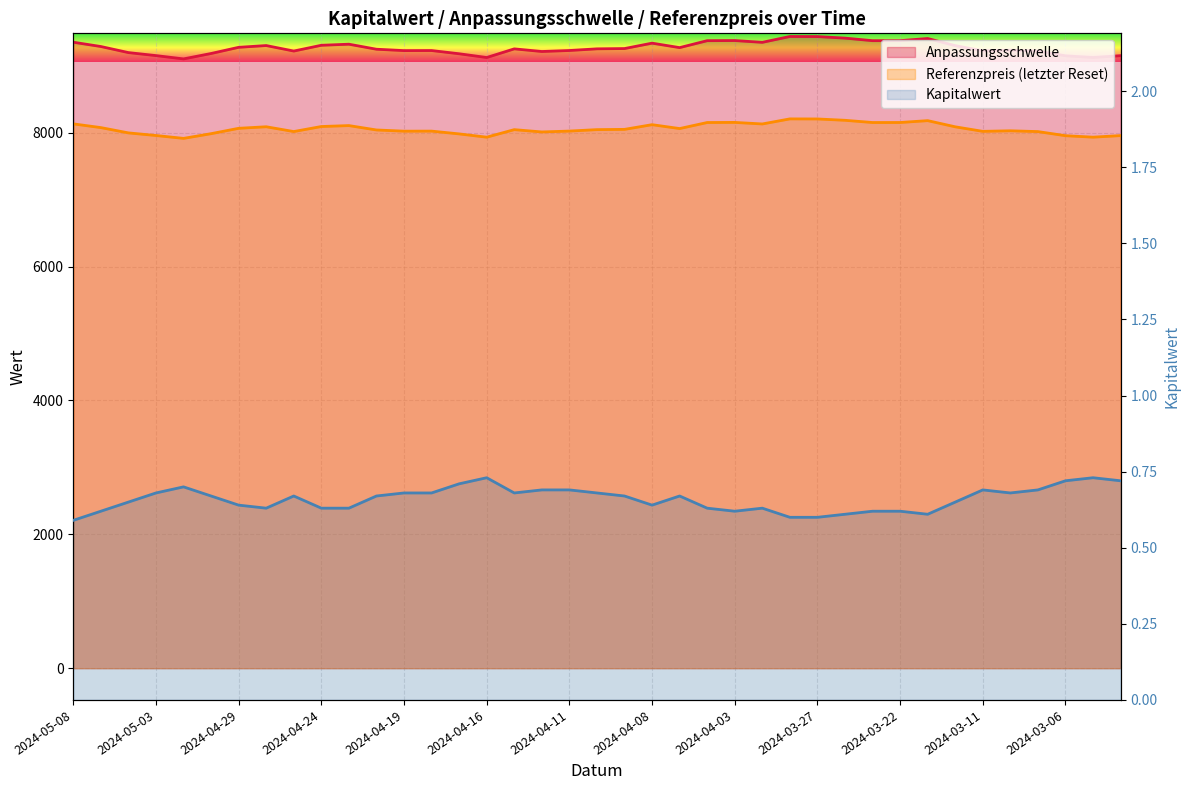

Is the value of Kapitalwert at 2024-03-12 greater than the value of Anpassungsschwelle at 2024-04-25?

No